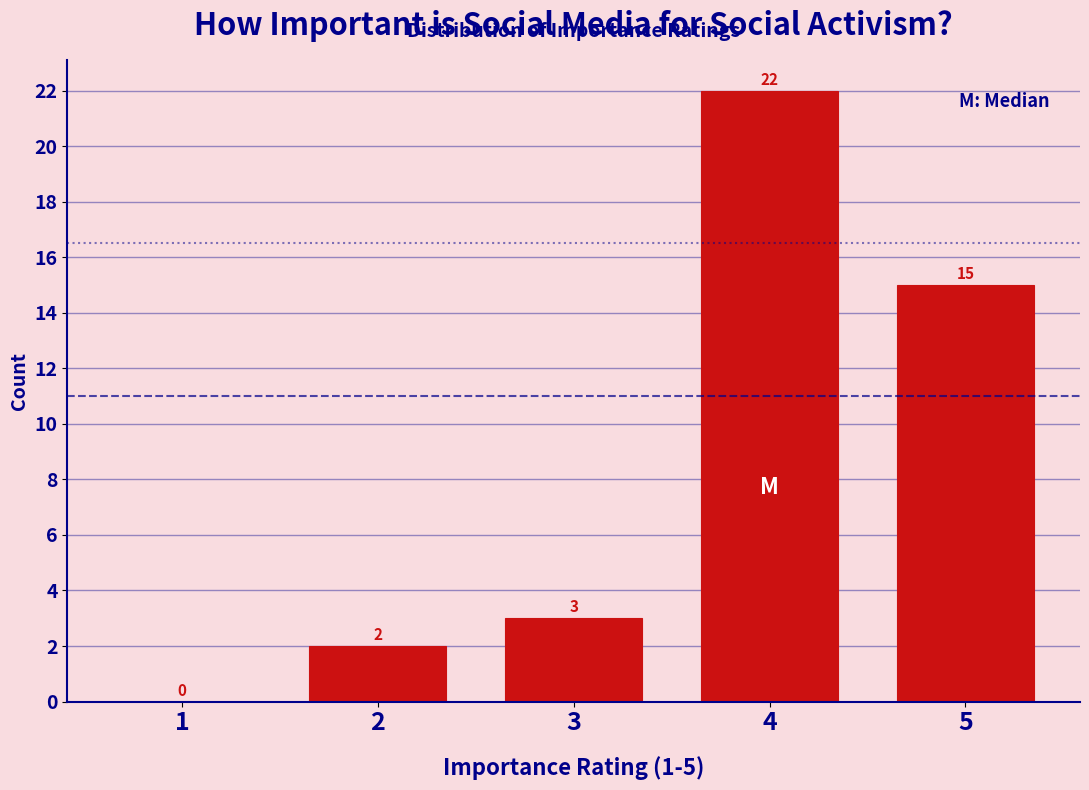

Reading left to right, what are all the values shown in this chart?

1=0	2=2	3=3	4=22	5=15